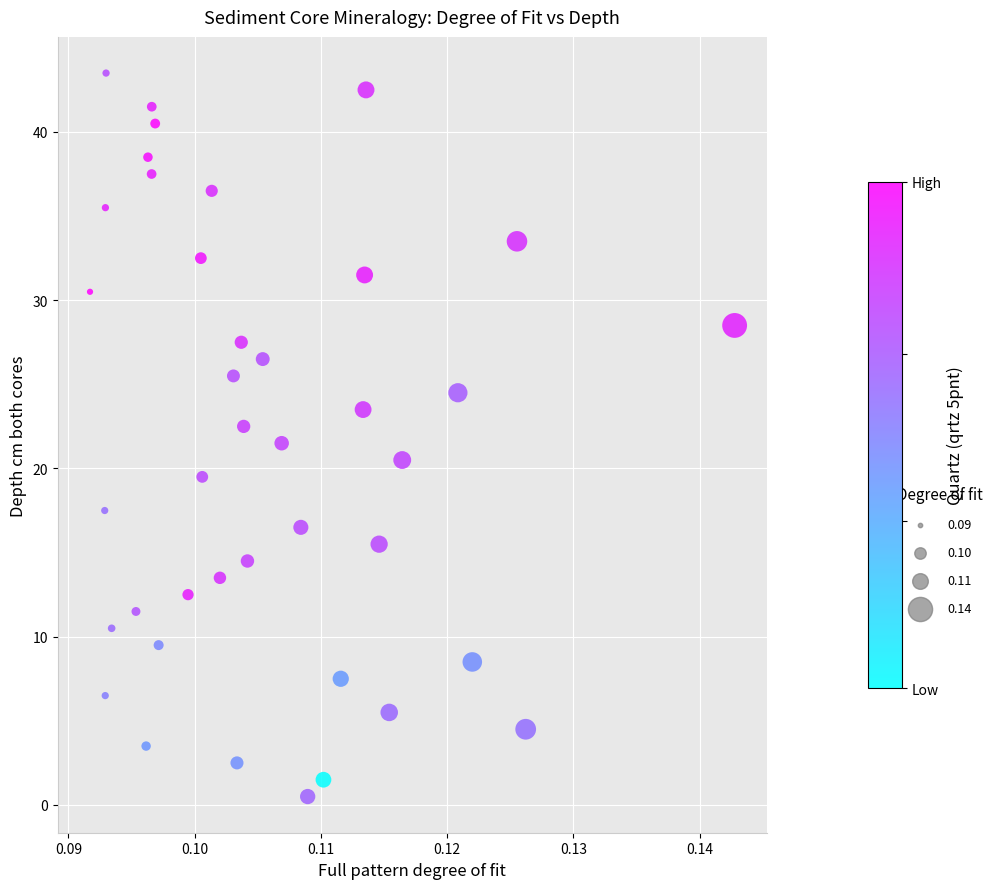

What is the range of Y values (max minus min)?

43.0